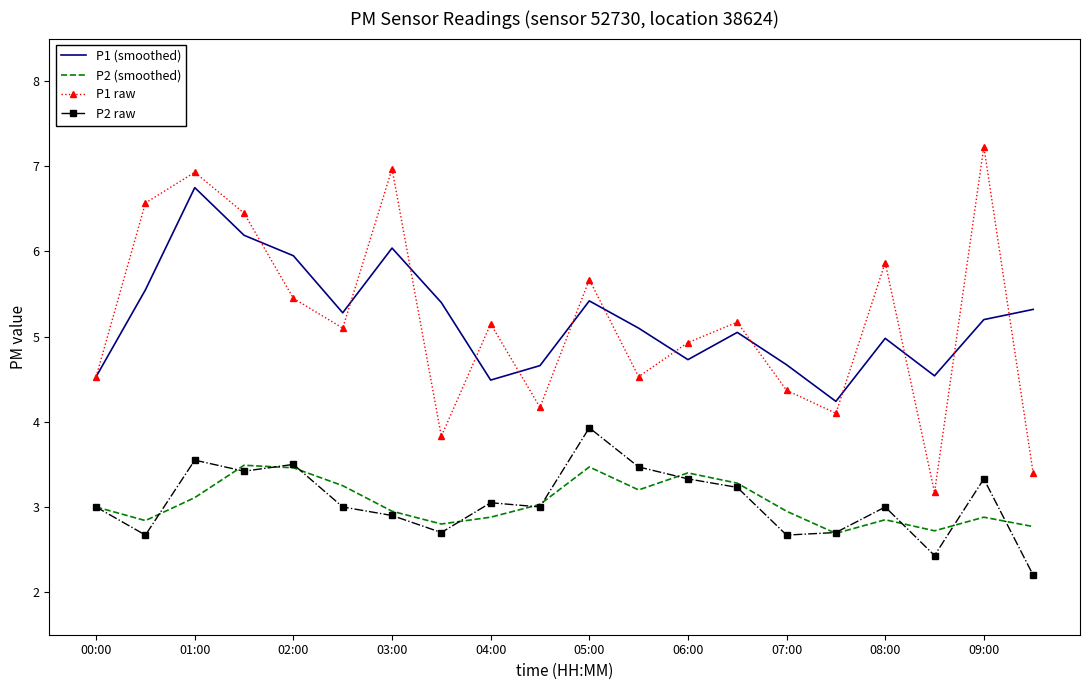

Which series has the largest range (max minus min)?

P1 raw